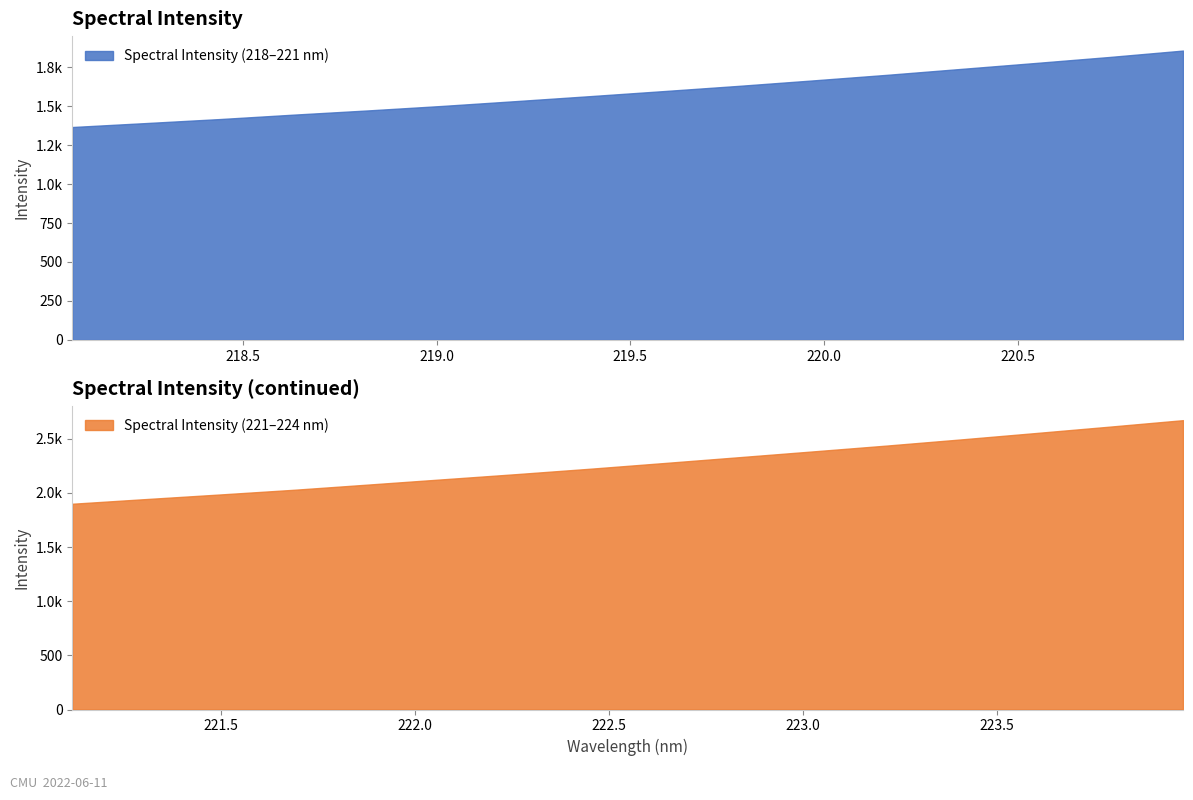

True or false: the data shows 885.0 at 219.7801.

False